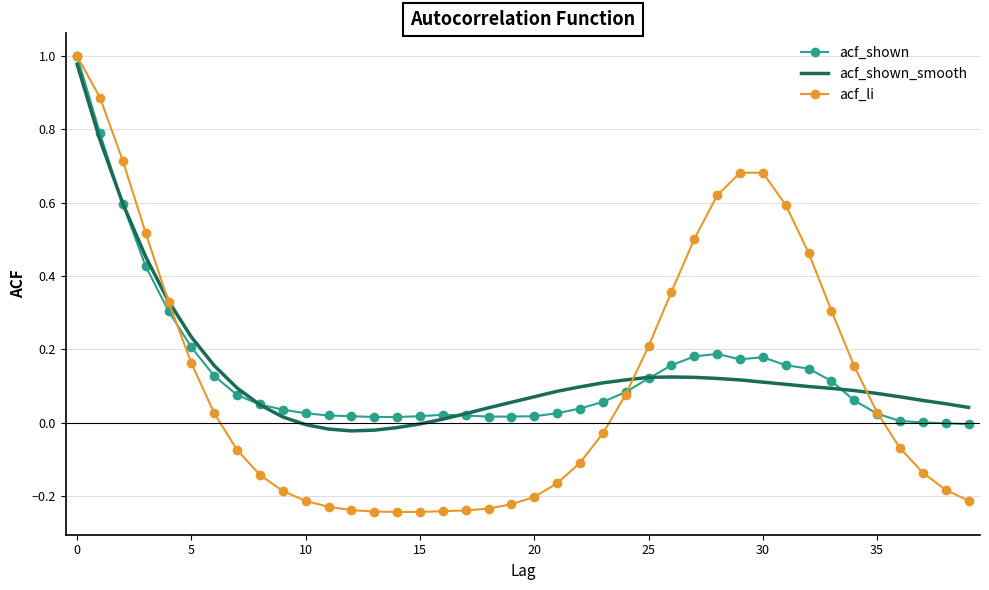

True or false: acf_shown and acf_shown_smooth cross at least once.

True